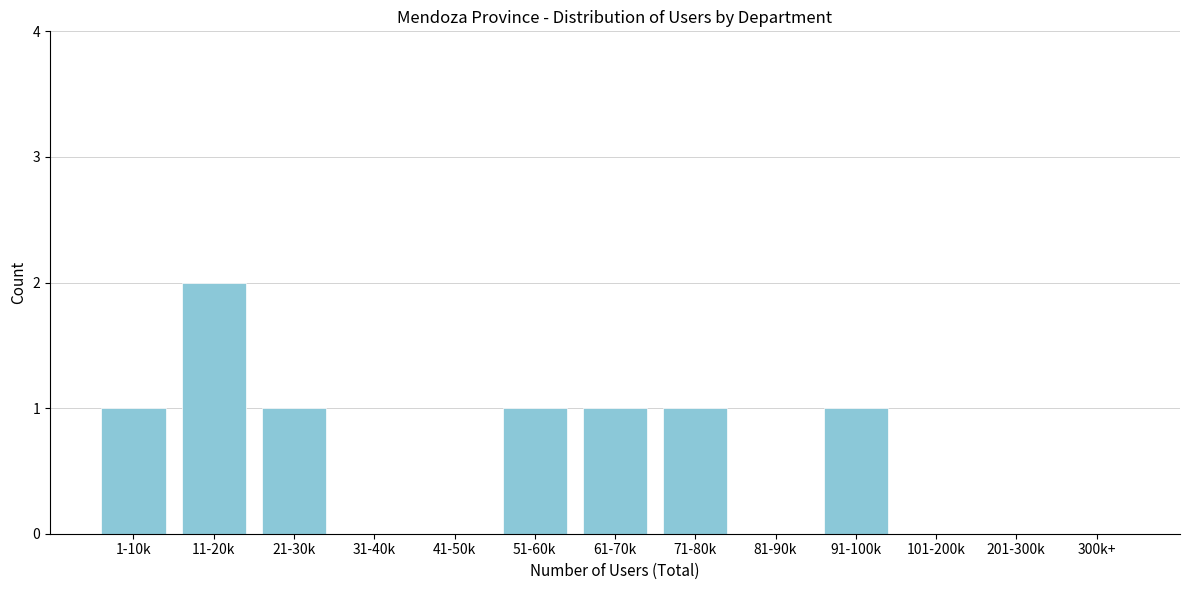

Reading left to right, list all the values displayed in this chart.

1-10k=1	11-20k=2	21-30k=1	31-40k=0	41-50k=0	51-60k=1	61-70k=1	71-80k=1	81-90k=0	91-100k=1	101-200k=0	201-300k=0	300k+=0